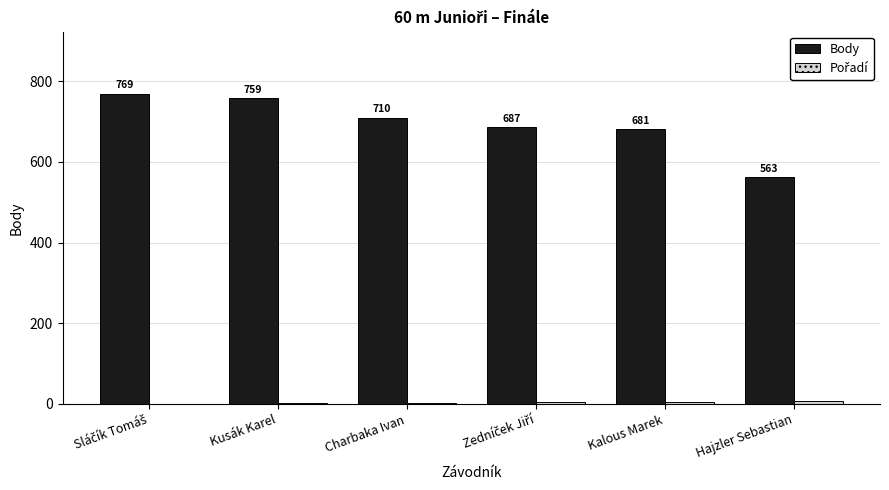

What is the maximum value shown in the chart?

769